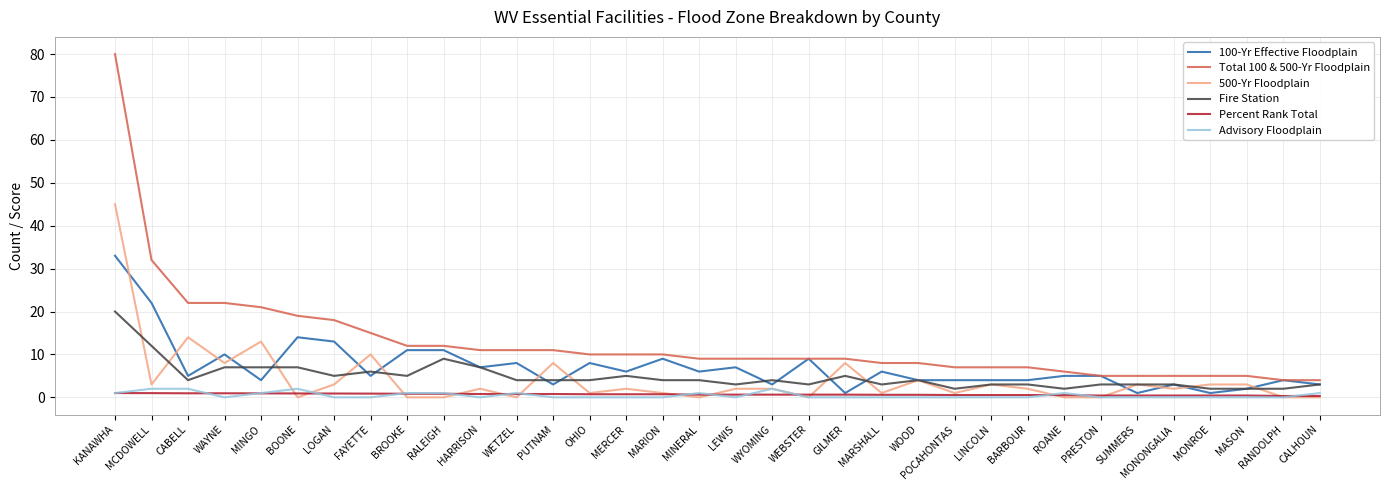

What is the minimum value for Percent Rank Total?

0.3